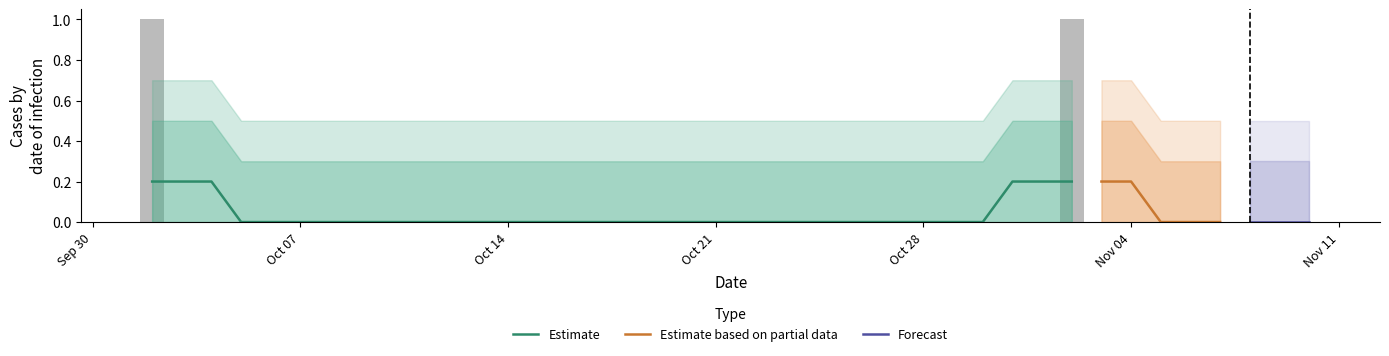

List the labels in order of value, largest first.

2019-10-02, 2019-11-02, 2019-10-03, 2019-10-04, 2019-10-05, 2019-10-06, 2019-10-07, 2019-10-08, 2019-10-09, 2019-10-10, 2019-10-11, 2019-10-12, 2019-10-13, 2019-10-14, 2019-10-15, 2019-10-16, 2019-10-17, 2019-10-18, 2019-10-19, 2019-10-20, 2019-10-21, 2019-10-22, 2019-10-23, 2019-10-24, 2019-10-25, 2019-10-26, 2019-10-27, 2019-10-28, 2019-10-29, 2019-10-30, 2019-10-31, 2019-11-01, 2019-11-03, 2019-11-04, 2019-11-05, 2019-11-06, 2019-11-07, 2019-11-08, 2019-11-09, 2019-11-10